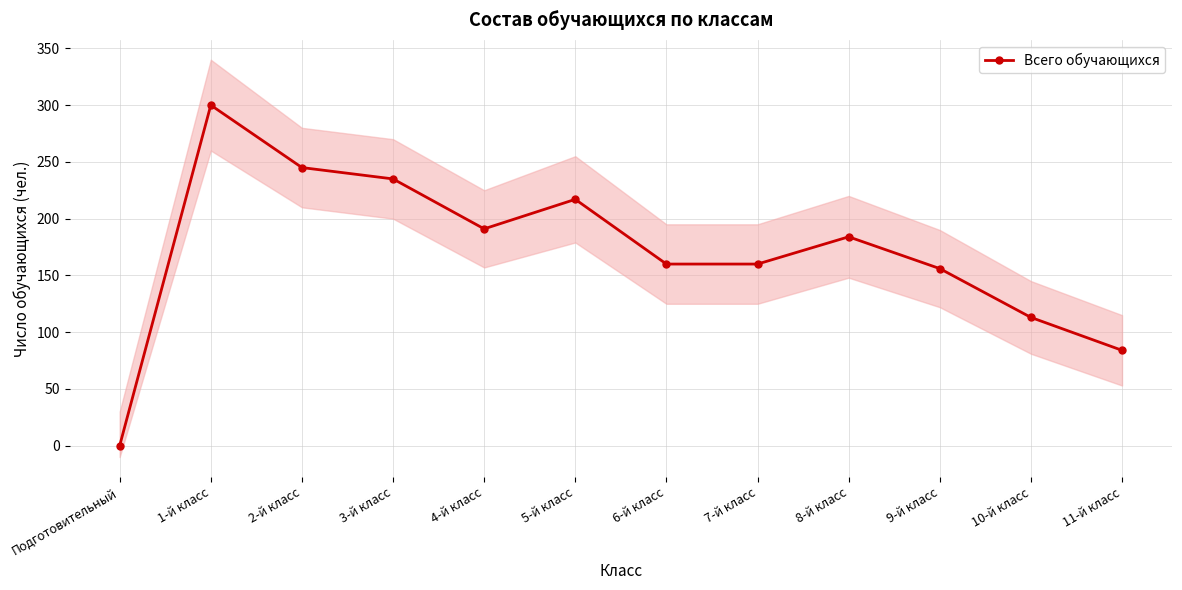

Where is the first local maximum?

1-й класс